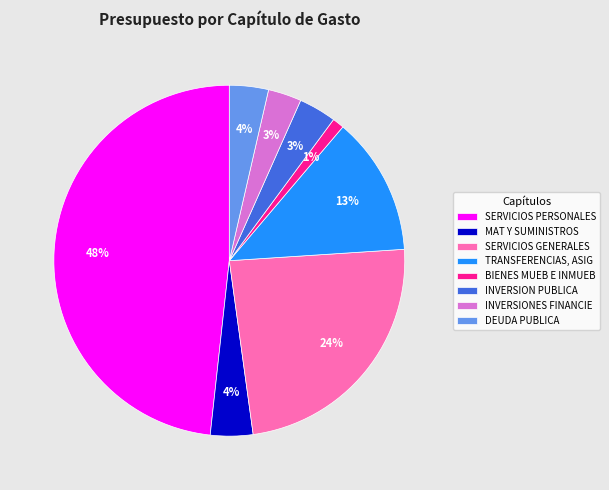

Does INVERSIONES FINANCIE represent more than half of the total?

No